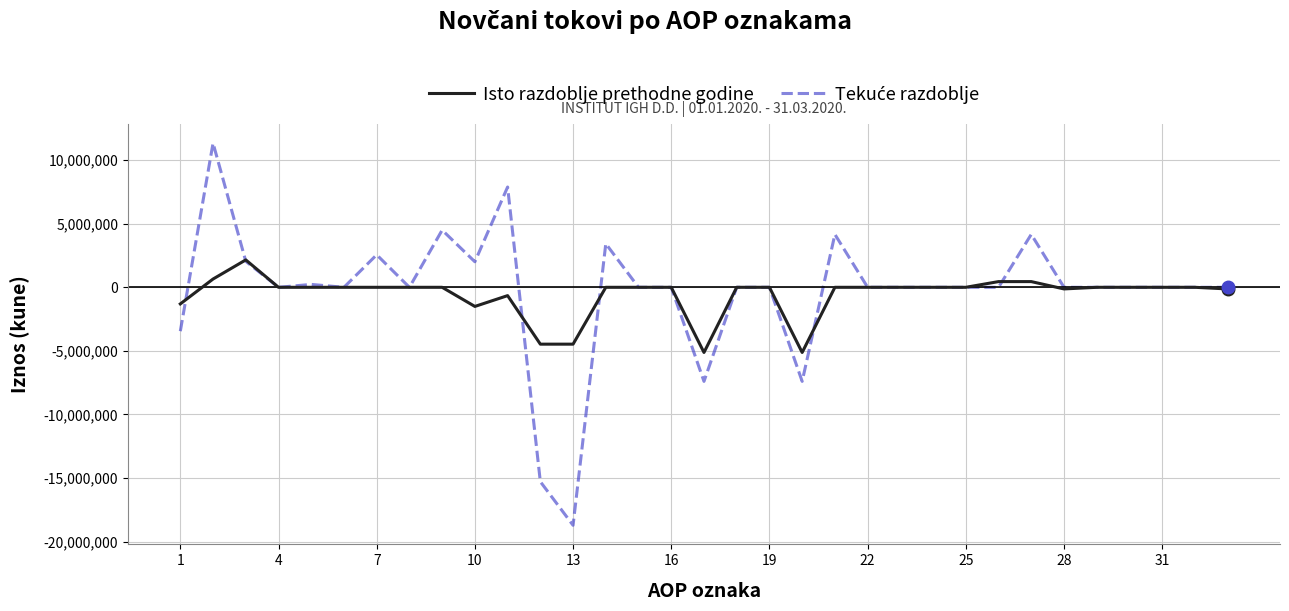

What is the minimum value shown in the chart?

-18709709